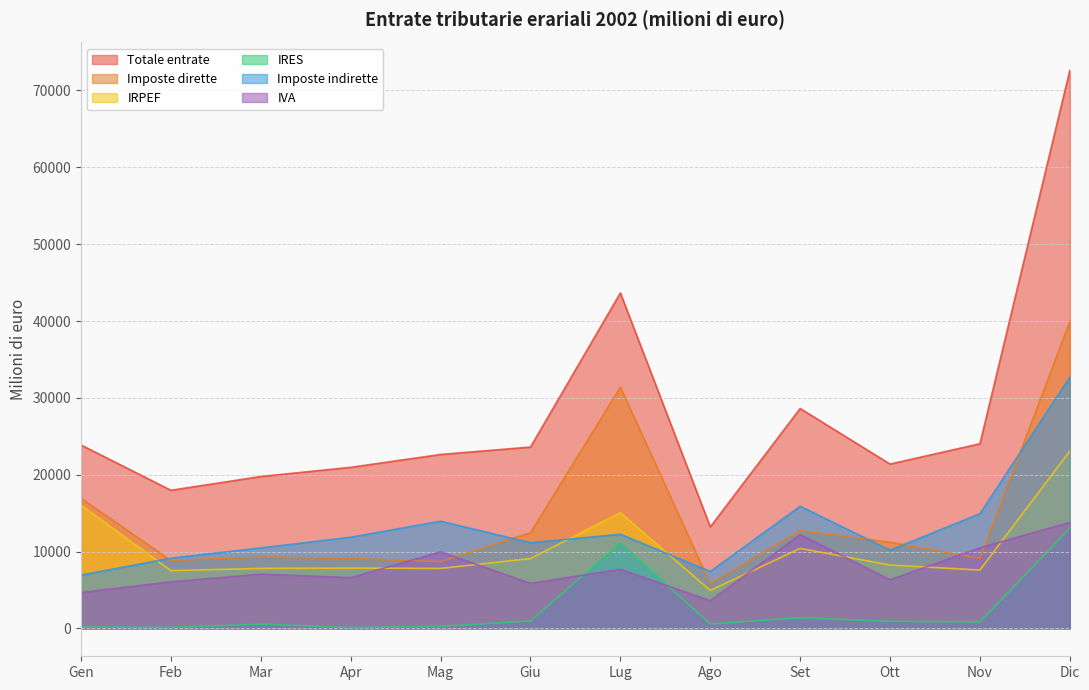

The value of IRES at Dic is 13014. True or false?

True